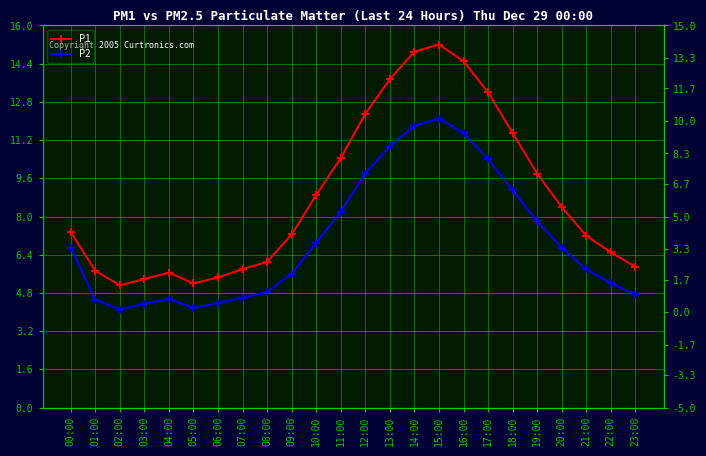

In P2, how many points are lower than both neighbors (excluding endpoints)?

2